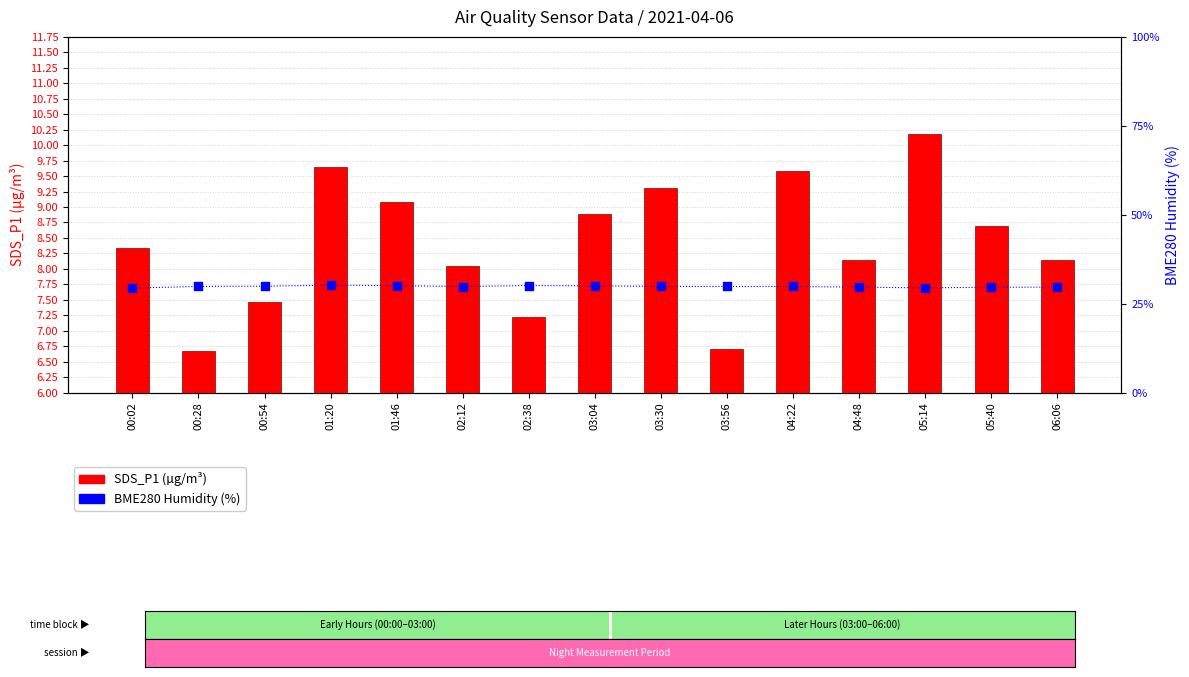

Which series reaches the minimum Y coordinate?

SDS_P1 (µg/m³)